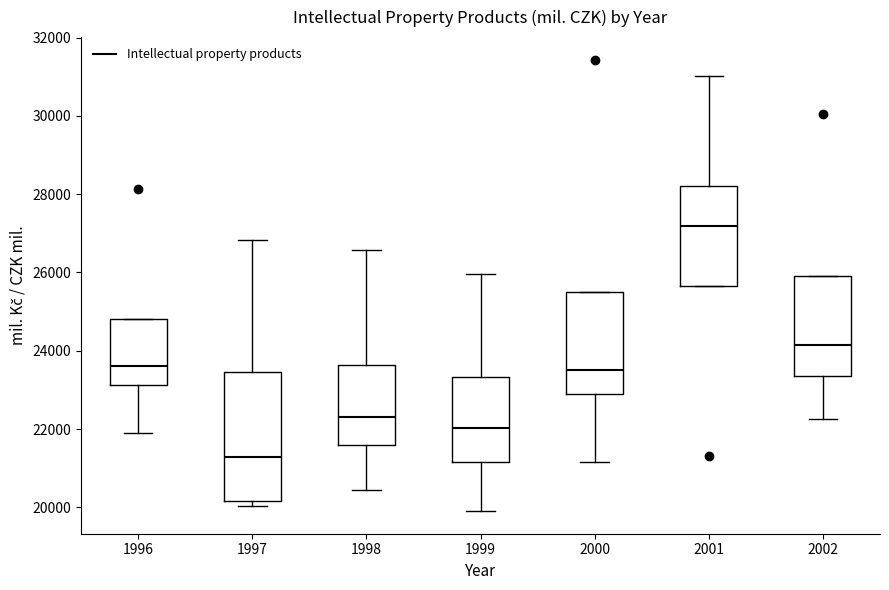

Reading left to right, read every box against the y-axis: the position of its median line, the range the box covers, and the ends of its whiskers. The values are not printed on the chart, so give them approximately, as read against the axis.

1996: median 23600, box 23200 to 24800, whiskers 22000 to 24800
1997: median 21200, box 20200 to 23400, whiskers 20000 to 26800
1998: median 22400, box 21600 to 23600, whiskers 20400 to 26600
1999: median 22000, box 21200 to 23400, whiskers 20000 to 26000
2000: median 23400, box 22800 to 25600, whiskers 21200 to 25600
2001: median 27200, box 25600 to 28200, whiskers 25600 to 31000
2002: median 24200, box 23400 to 26000, whiskers 22200 to 26000